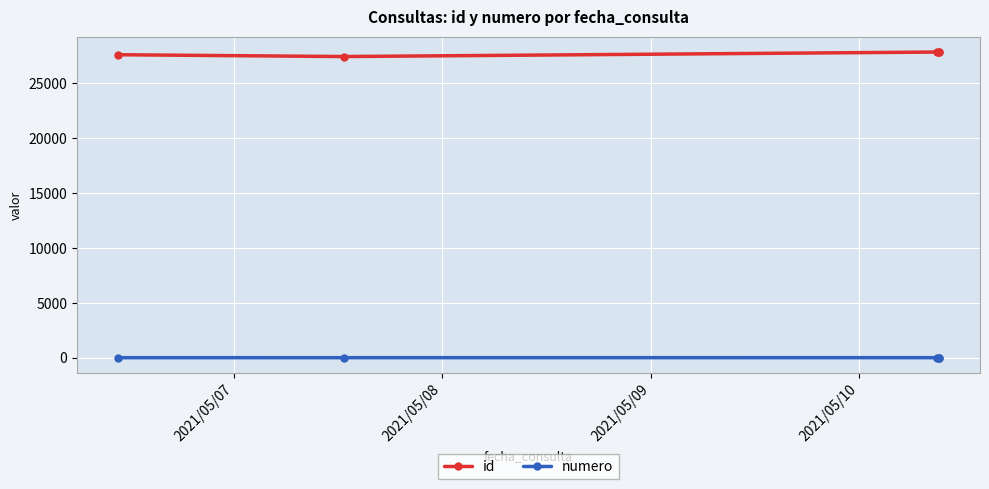

What is the sum of all numero values?

15